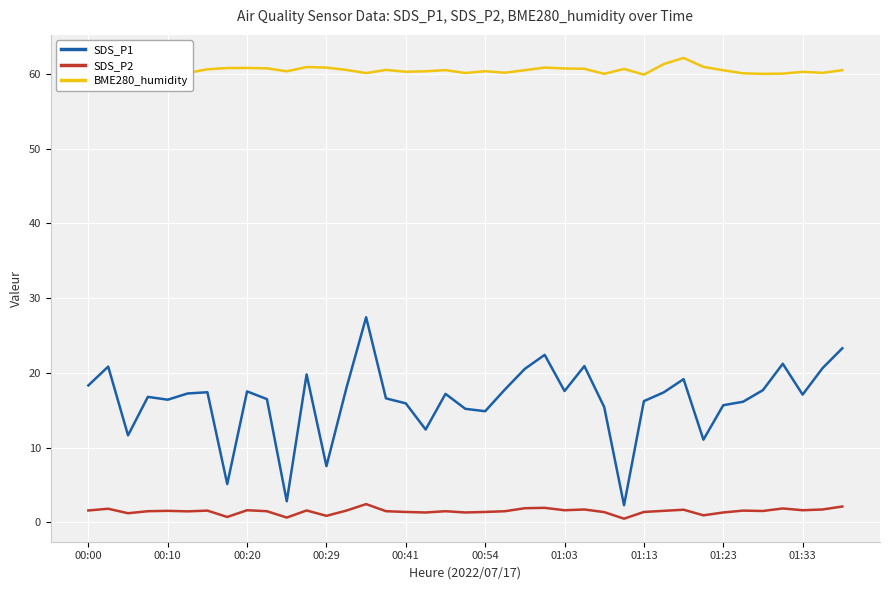

Which series has the largest total across all categories?

BME280_humidity